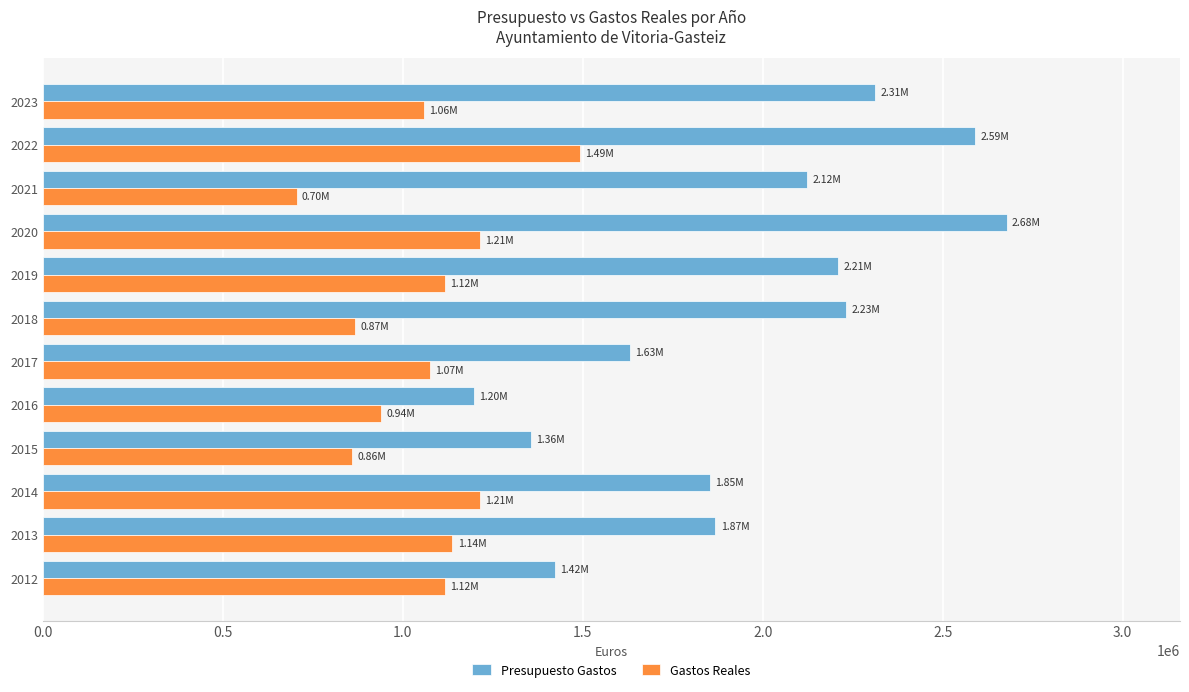

What is the difference between the maximum and second lowest values in the Presupuesto Gastos series?

1321429.6